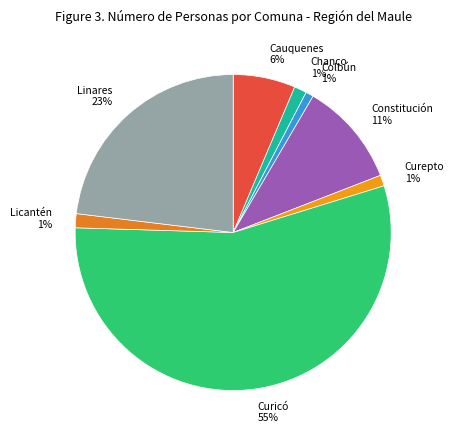

How many segments does this pie chart have?

8